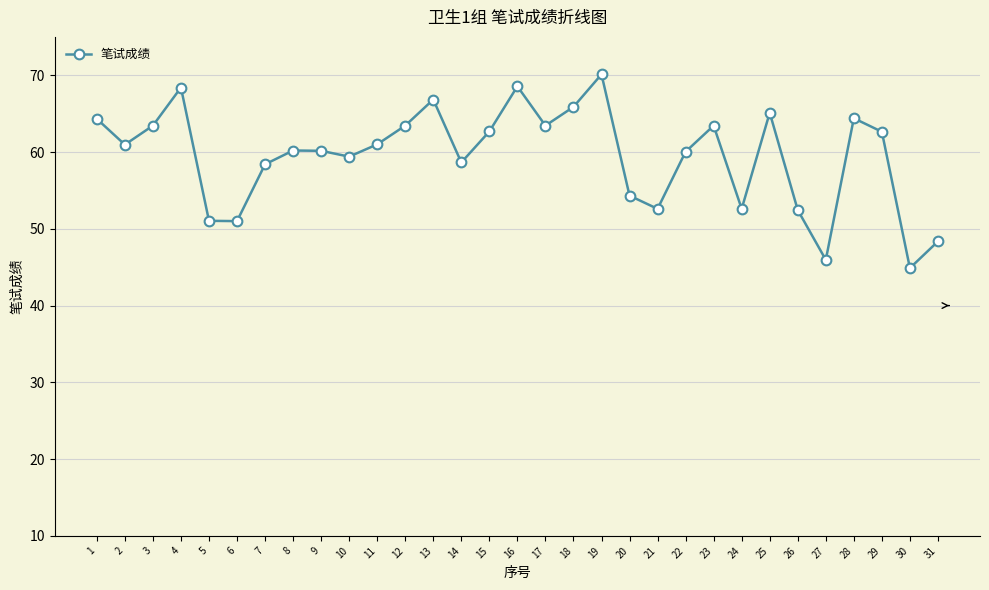

The value at 11 is 95.8. True or false?

False